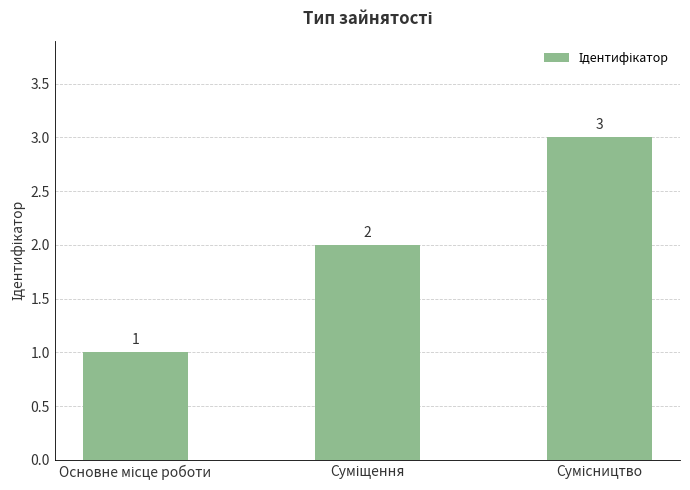

What is the sum of all values?

6